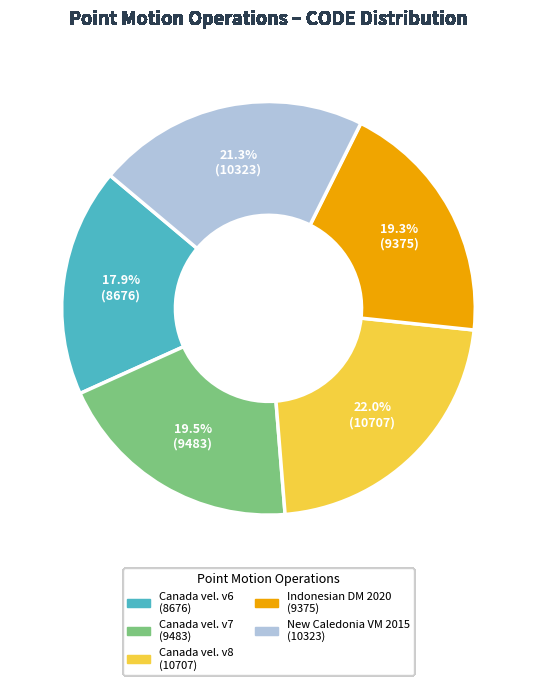

Does any single category account for the majority?

No